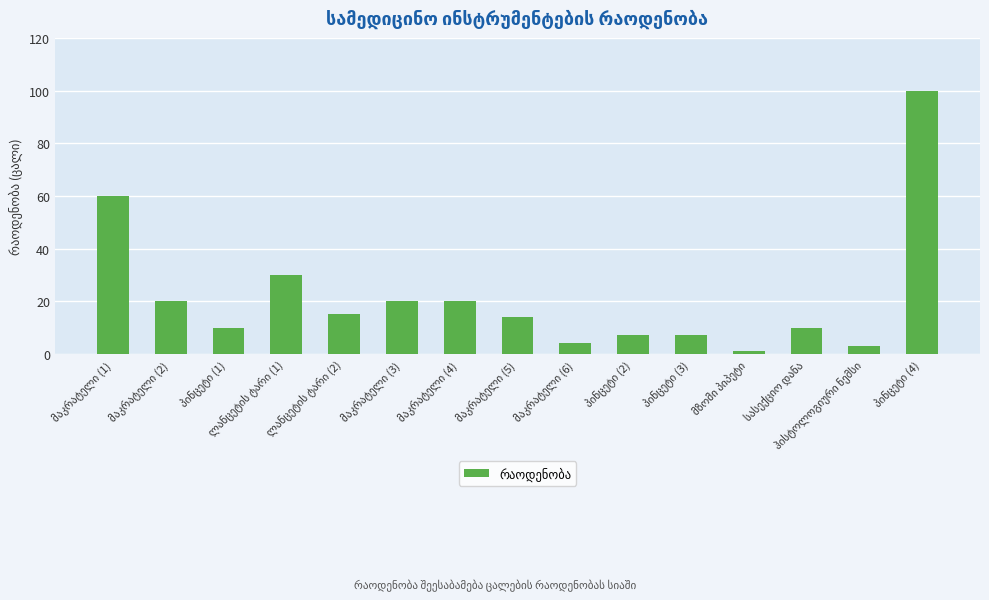

What is the greatest value displayed?

100